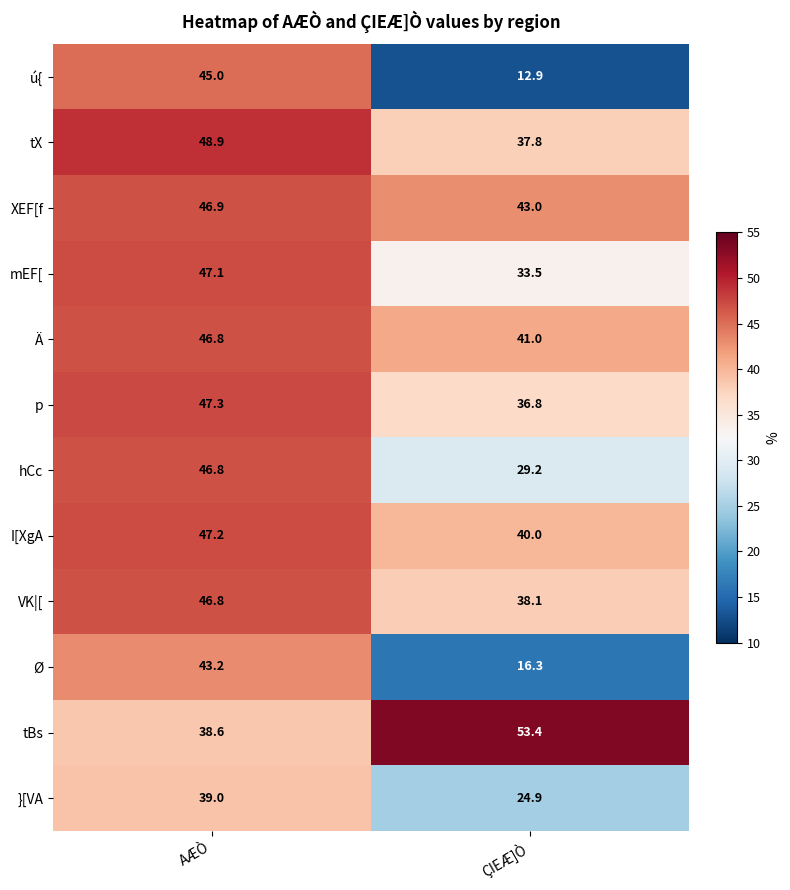

Reading right to left, transcribe all the data shown in this chart.

ú{: 12.9	45.0
tX: 37.8	48.9
XEF[f: 43.0	46.9
mEF[: 33.5	47.1
Ä: 41.0	46.8
p: 36.8	47.3
hCc: 29.2	46.8
I[XgA: 40.0	47.2
VK|[: 38.1	46.8
Ø: 16.3	43.2
tBs: 53.4	38.6
}[VA: 24.9	39.0